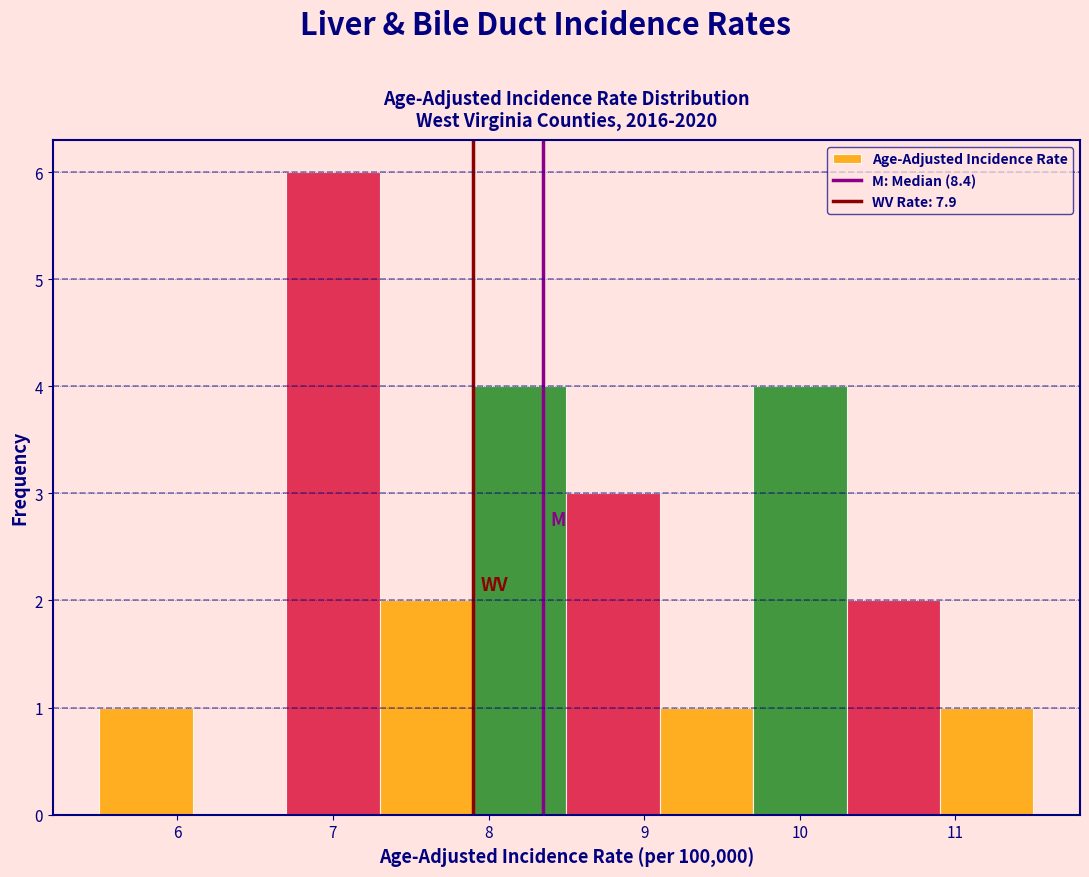

Reading left to right, list every bar in this chart as the range it spans on the x-axis followed by its height. The values are not printed on the chart, so give them approximately, as read against the axis.

5.5 to 6.1: 1
6.1 to 6.7: 0
6.7 to 7.3: 6
7.3 to 7.9: 2
7.9 to 8.5: 4
8.5 to 9.1: 3
9.1 to 9.7: 1
9.7 to 10.3: 4
10.3 to 10.9: 2
10.9 to 11.5: 1